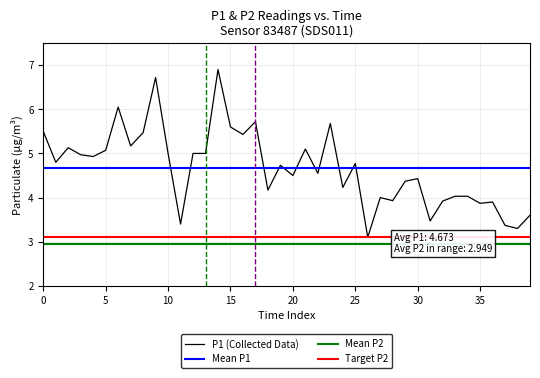

Reading right to left, what are all the values shown in this chart?

3.6	3.3	3.4	3.9	3.9	4.0	4.0	3.9	3.5	4.4	4.4	3.9	4.0	3.1	4.8	4.2	5.7	4.5	5.1	4.5	4.7	4.2	5.7	5.4	5.6	6.9	5.0	5.0	3.4	5.0	6.7	5.5	5.2	6.0	5.1	4.9	5.0	5.1	4.8	5.5